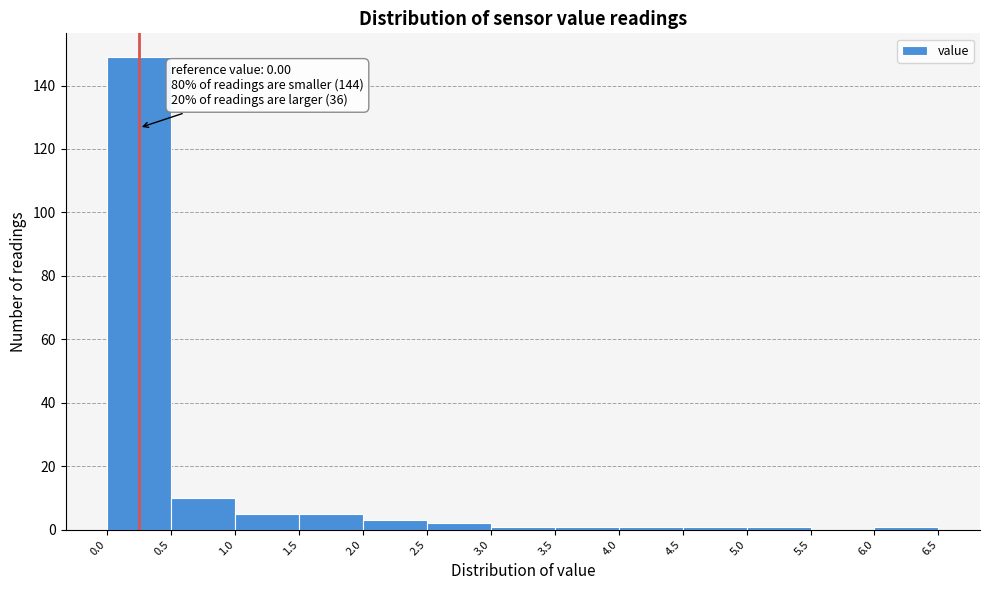

Over which range of the x-axis is the bar tallest?

0.0 to 0.5